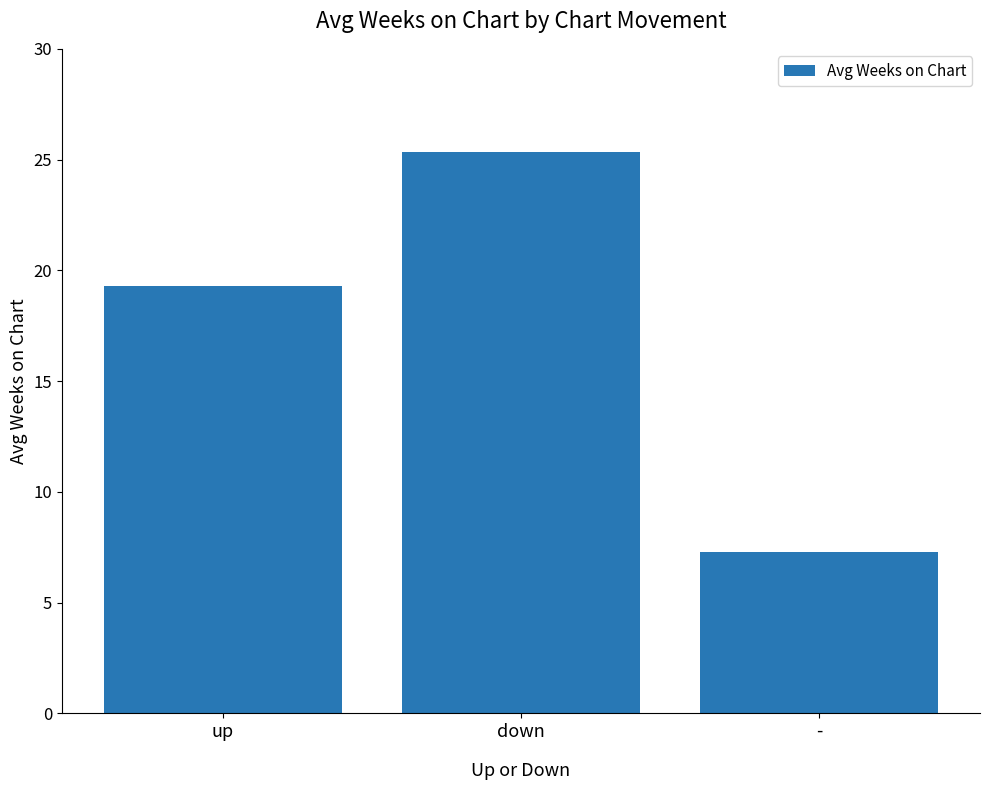

Which label corresponds to the largest value in the chart?

down